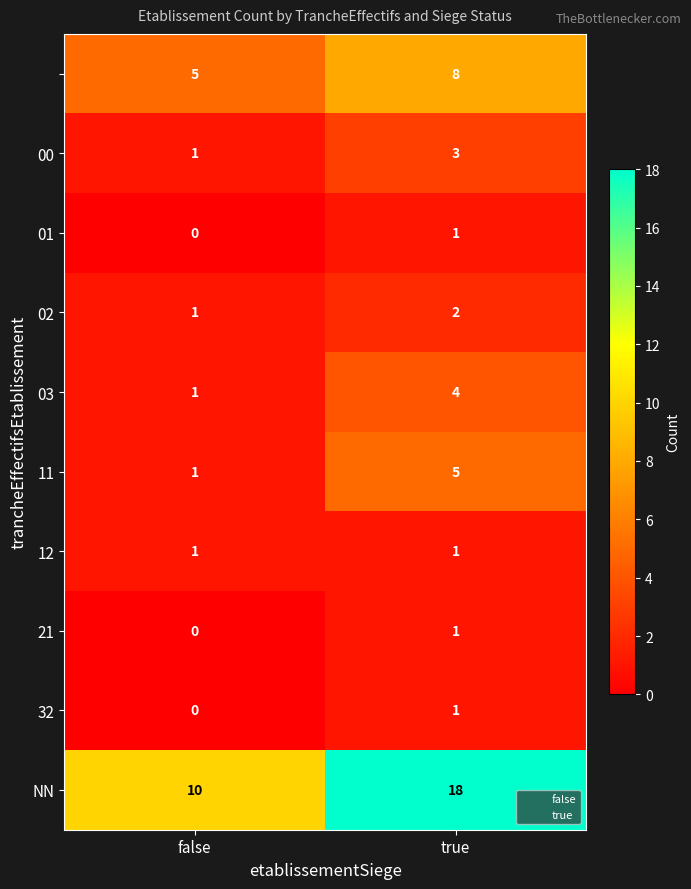

At which category is the sum across all series the highest?

true